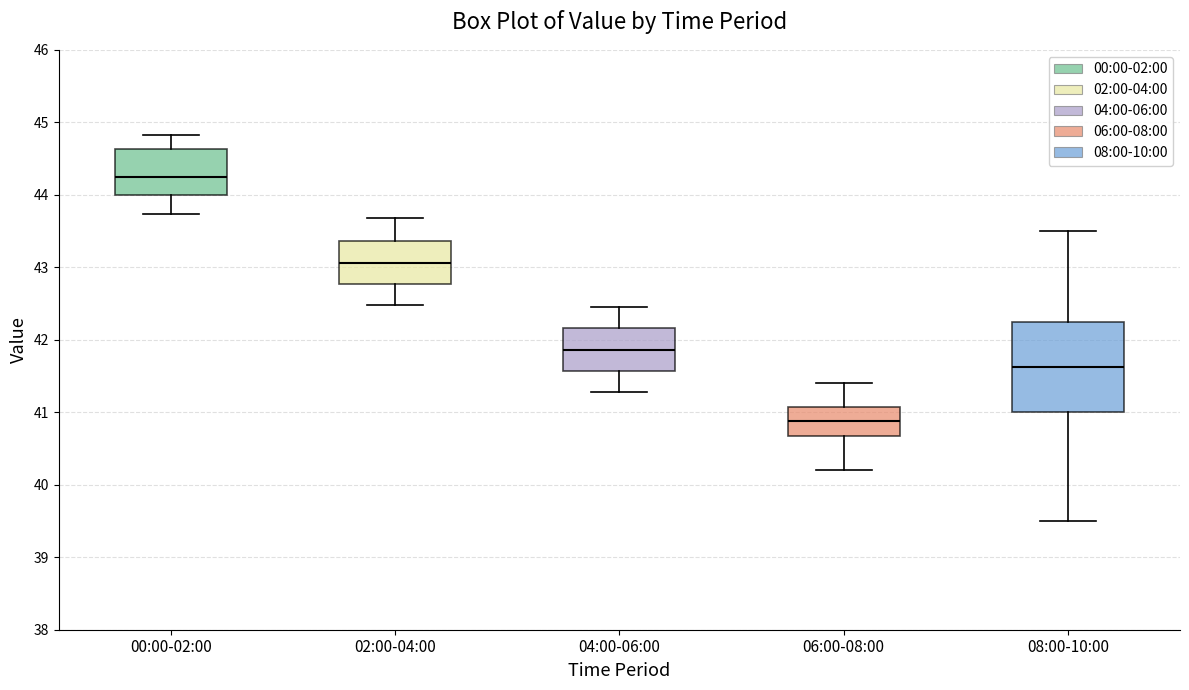

Which box is the tallest, from its lower edge to its upper edge?

08:00-10:00